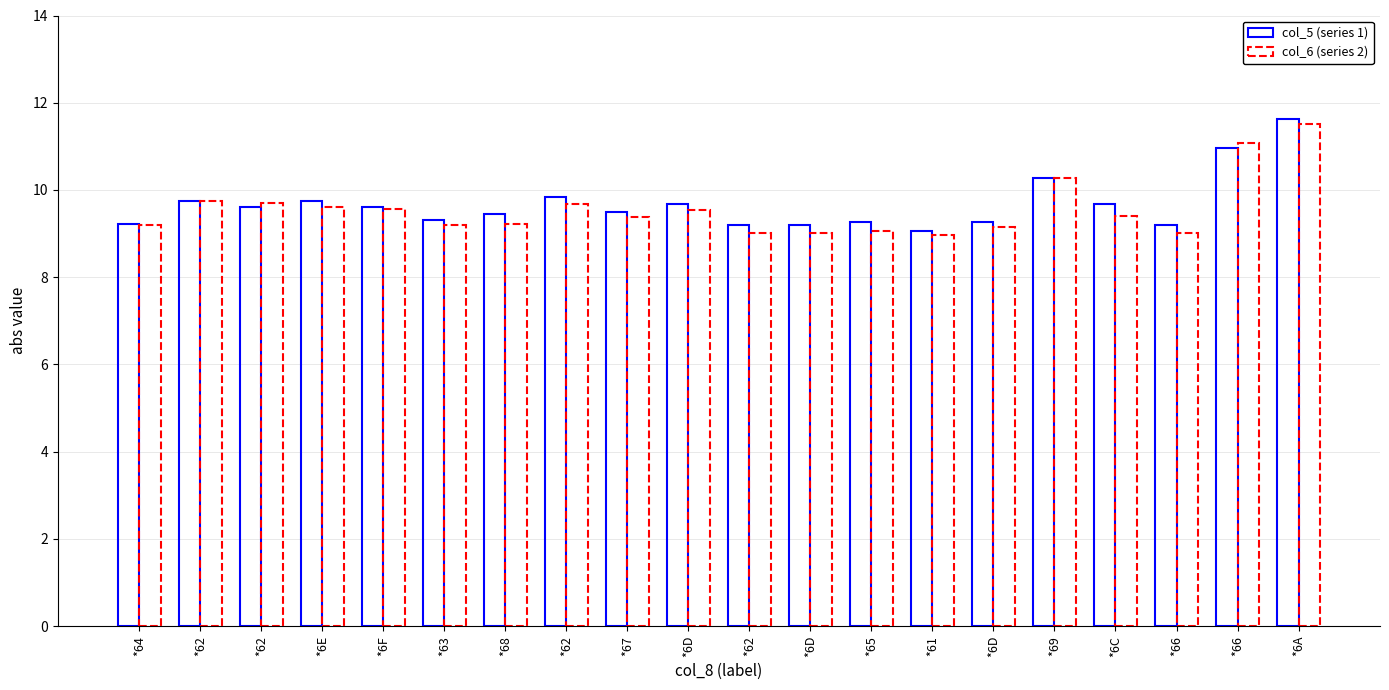

What is the label of the 8th bar from the left?

*62